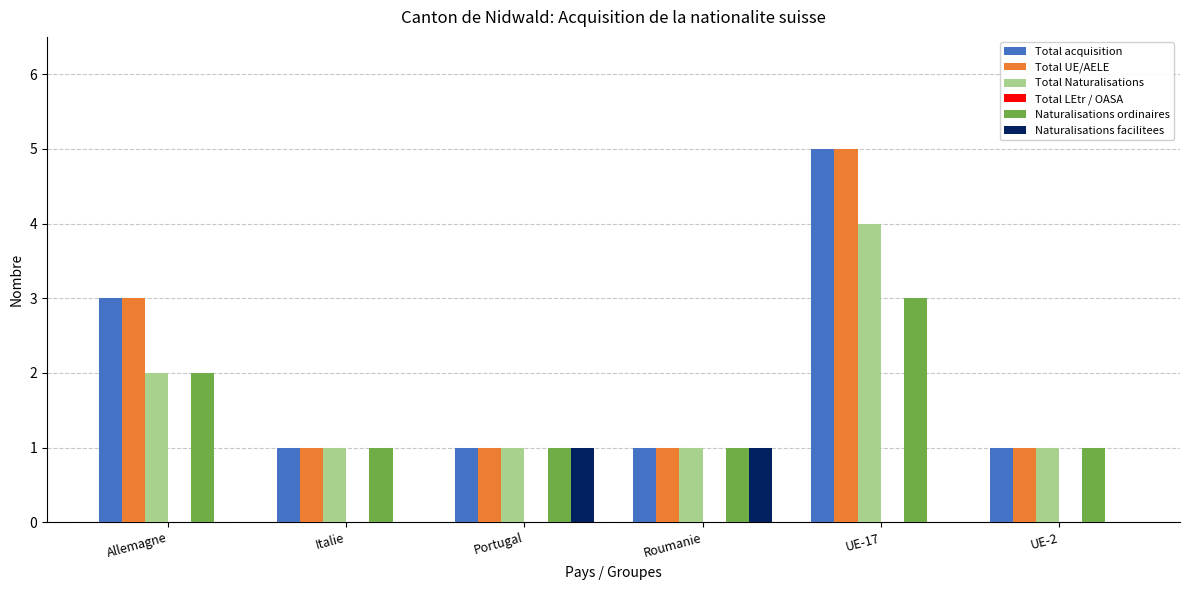

The Naturalisations facilitees series shows 1 at Allemagne. True or false?

False